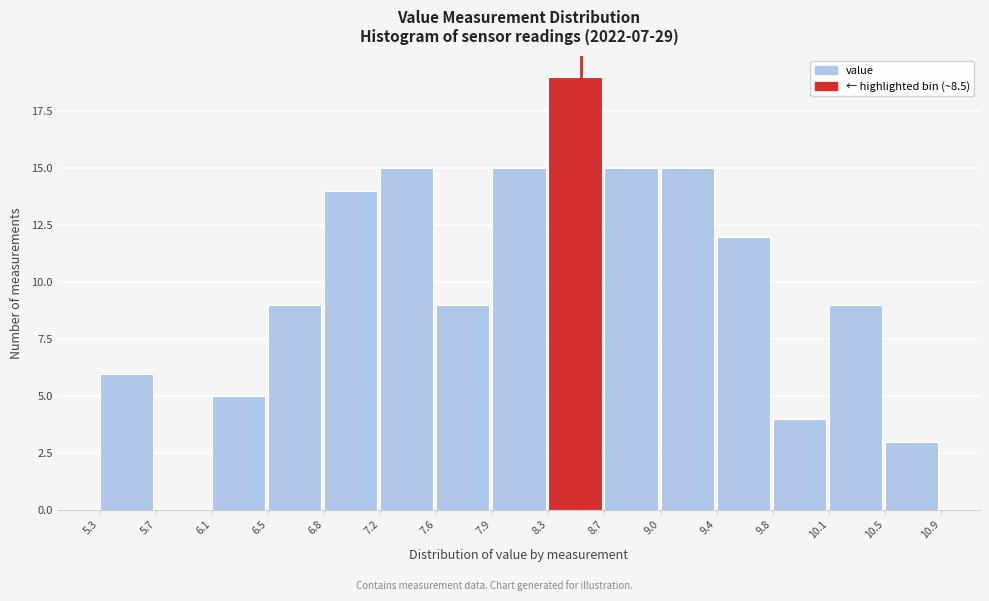

Reading left to right, list every bar in this chart as the range it spans on the x-axis followed by its height. The values are not printed on the chart, so give them approximately, as read against the axis.

5.3 to 5.7: 6
5.7 to 6.1: 0
6.1 to 6.5: 5
6.5 to 6.8: 9
6.8 to 7.2: 14
7.2 to 7.6: 15
7.6 to 7.9: 9
7.9 to 8.3: 15
8.3 to 8.7: 19
8.7 to 9.0: 15
9.0 to 9.4: 15
9.4 to 9.8: 12
9.8 to 10.1: 4
10.1 to 10.5: 9
10.5 to 10.9: 3